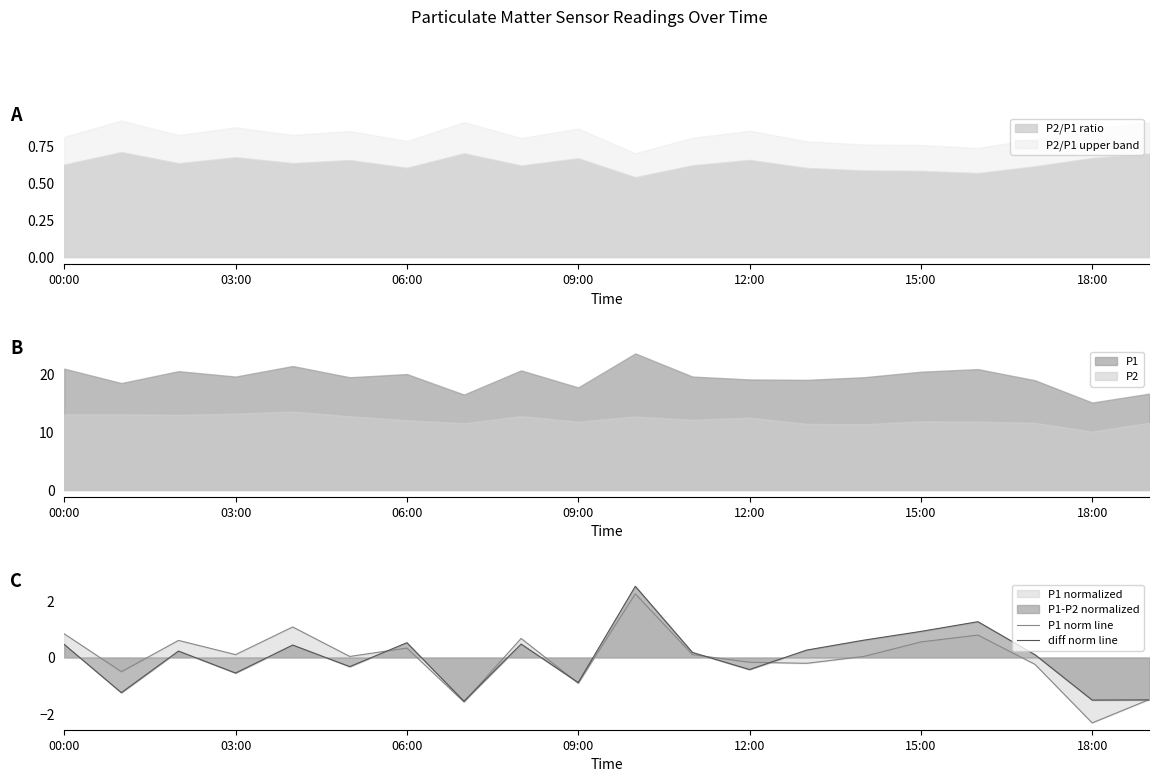

Which series ends up on top after the final intersection of P1 norm line and diff norm line?

P1 norm line